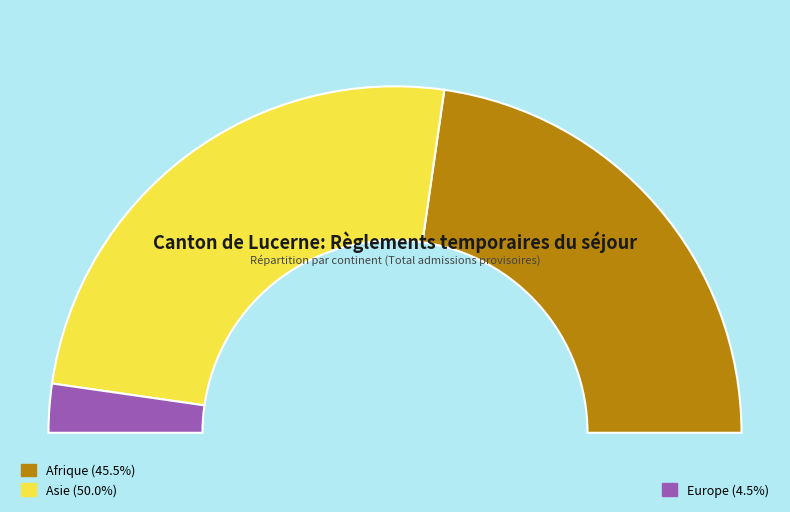

Is the sum of Europe and Afrique greater than half?

No